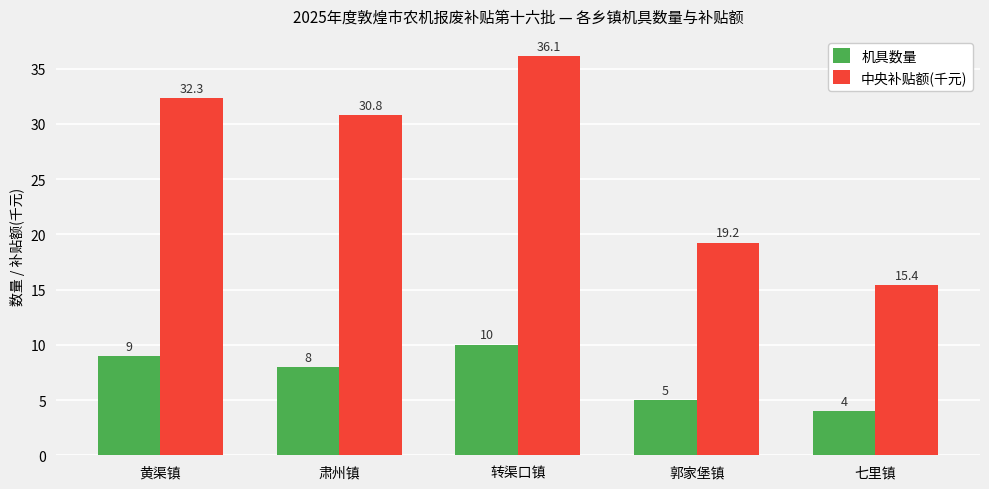

Count the 机具数量 values in the range 5 to 9.

3